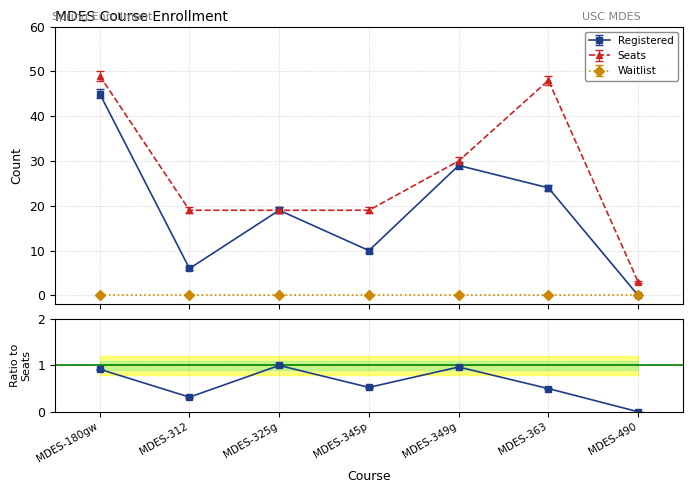

Between MDES-363 and MDES-349g, which is larger?

MDES-349g